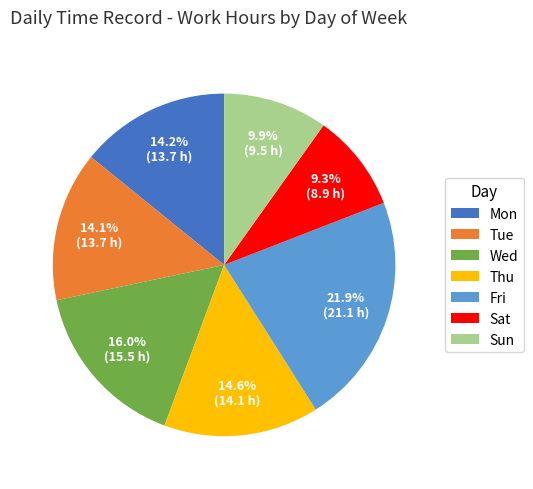

To the nearest percent, what is the difference between the largest and smallest slice percentages?

13%